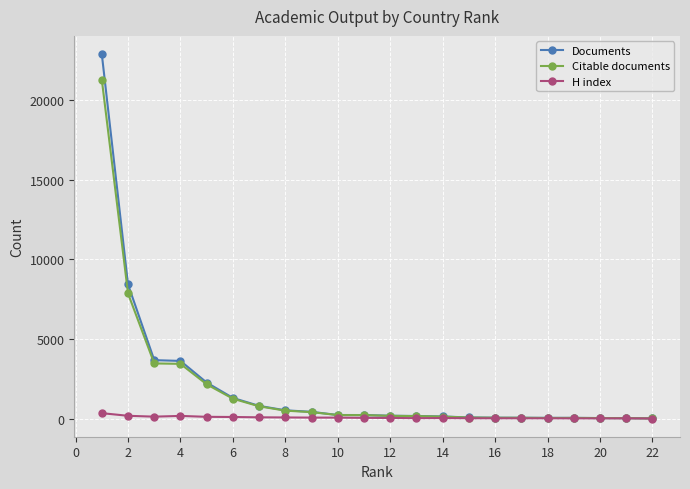

Which series has the largest range (max minus min)?

Documents